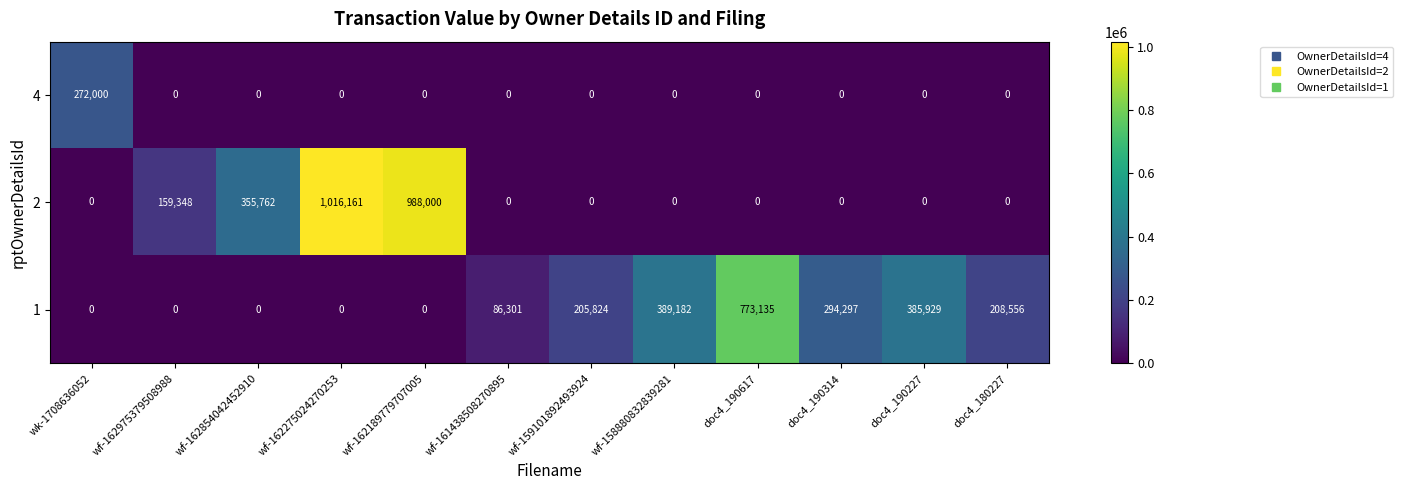

At which category is the sum across all series the highest?

wf-162275024270253